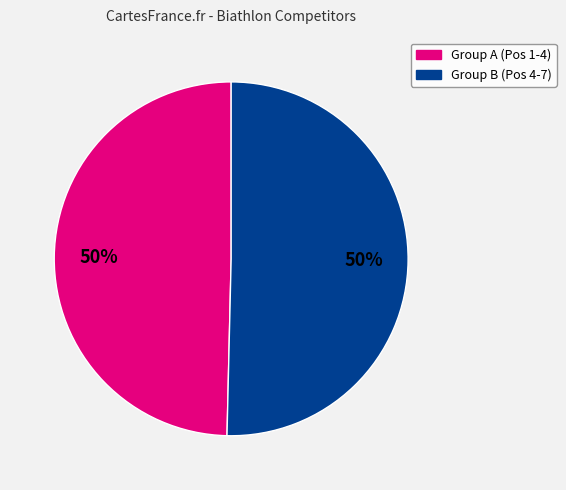

How many slices are in this pie chart?

2